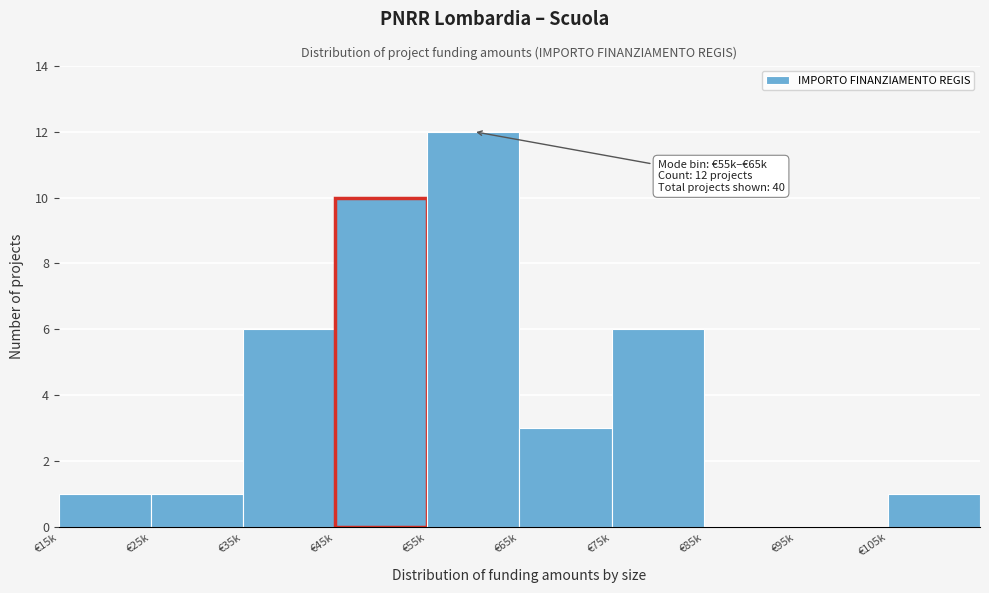

Reading left to right, transcribe all the data shown in this chart.

€15k=1	€25k=1	€35k=6	€45k=10	€55k=12	€65k=3	€75k=6	€85k=0	€95k=0	€105k=1